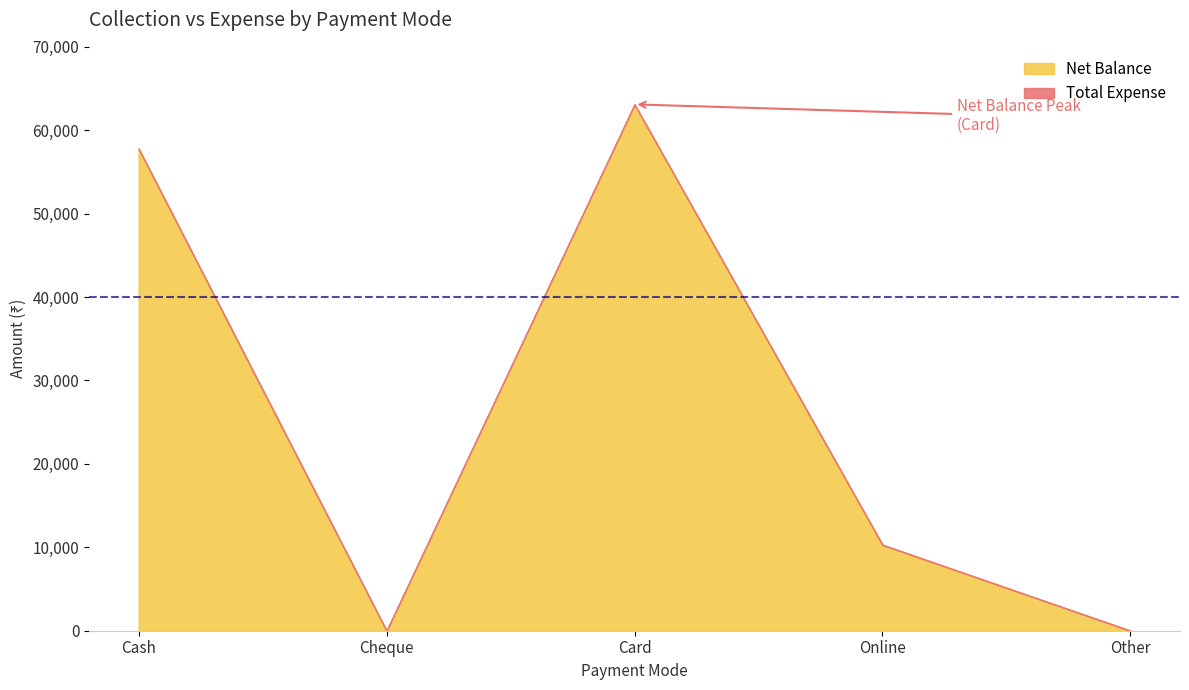

List the labels in order of value, largest first.

Card, Cash, Online, Cheque, Other